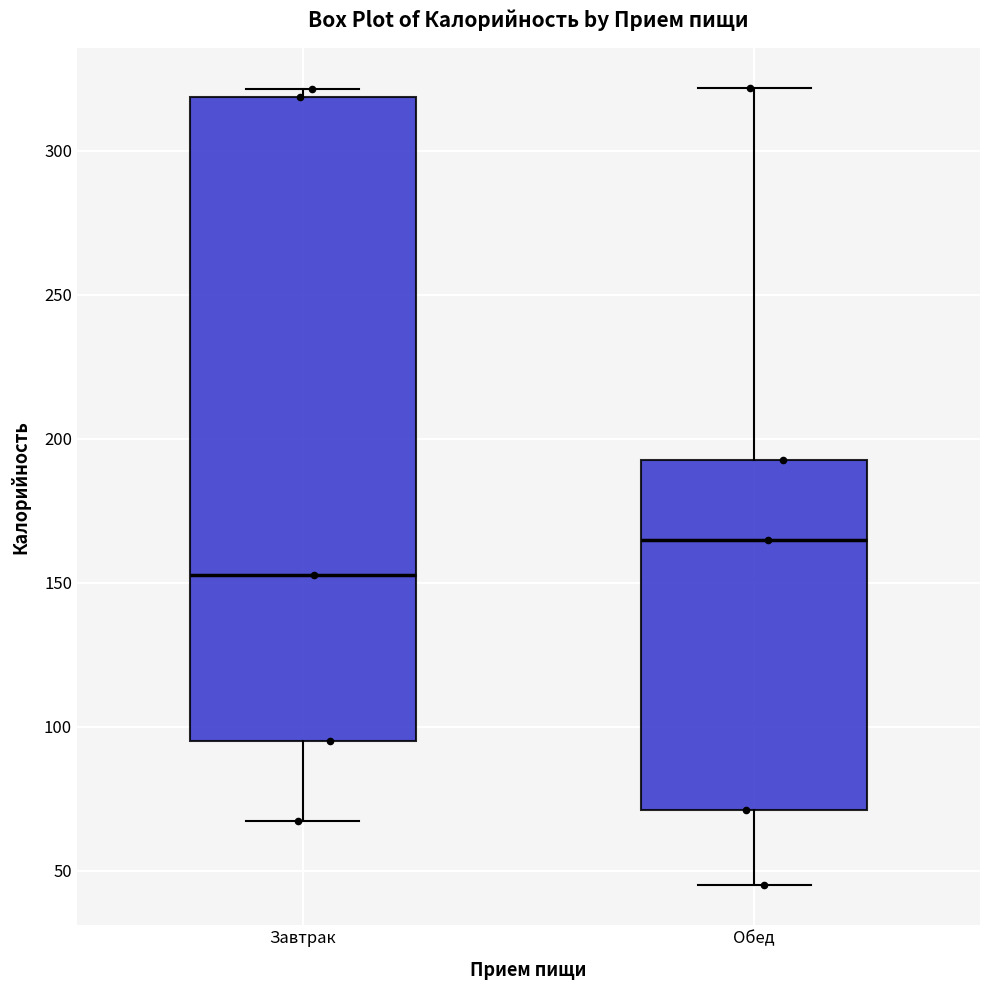

Which box has the lowest median line?

Завтрак